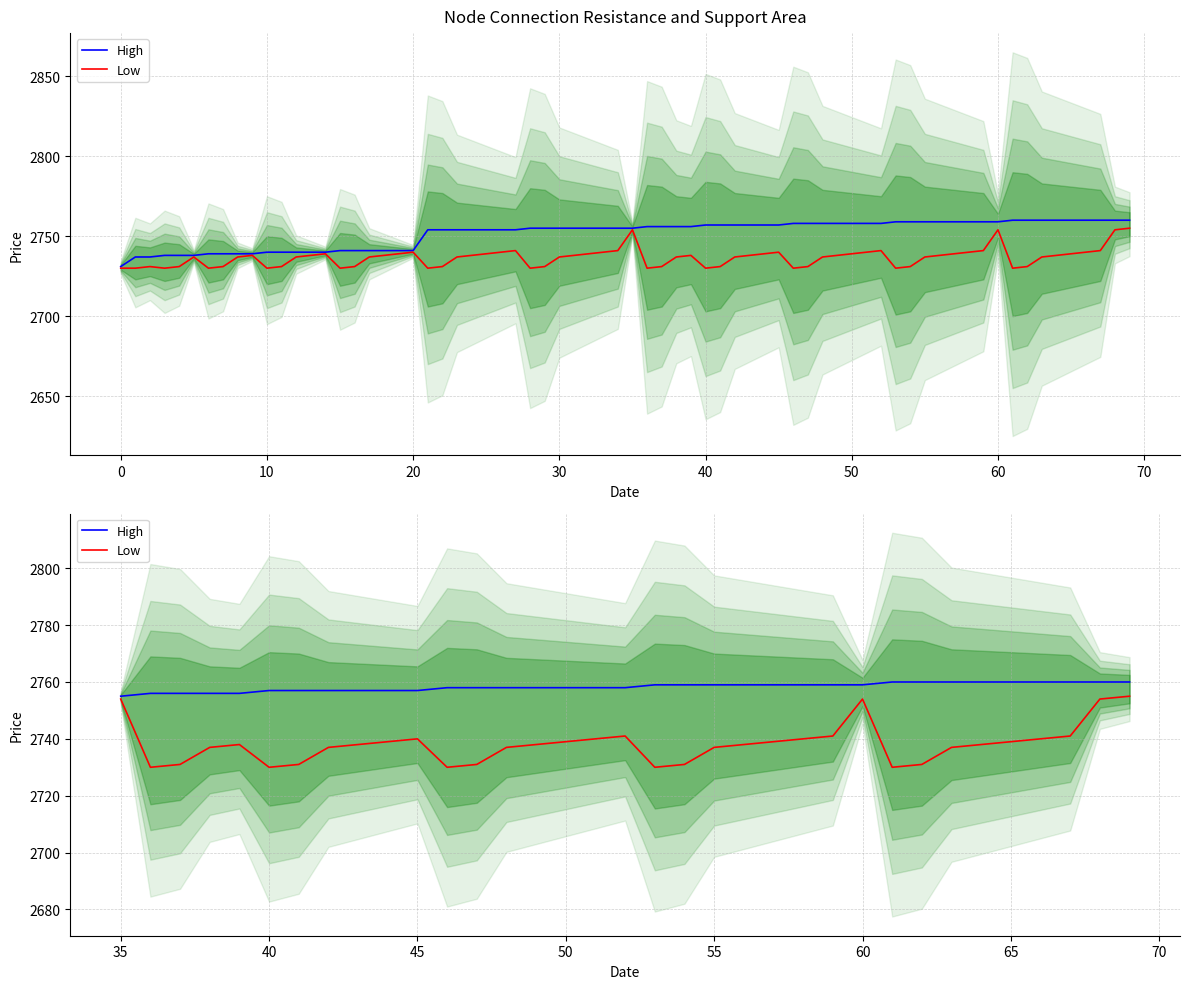

What are all the series names shown in the legend?

High, Low